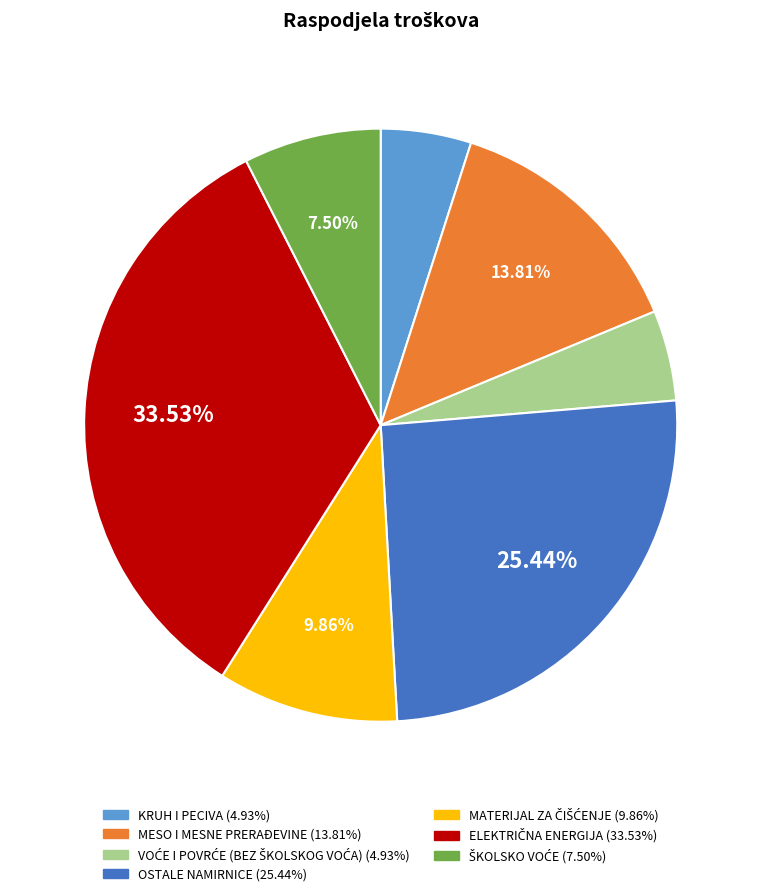

To the nearest percent, what is the average slice percentage?

14%